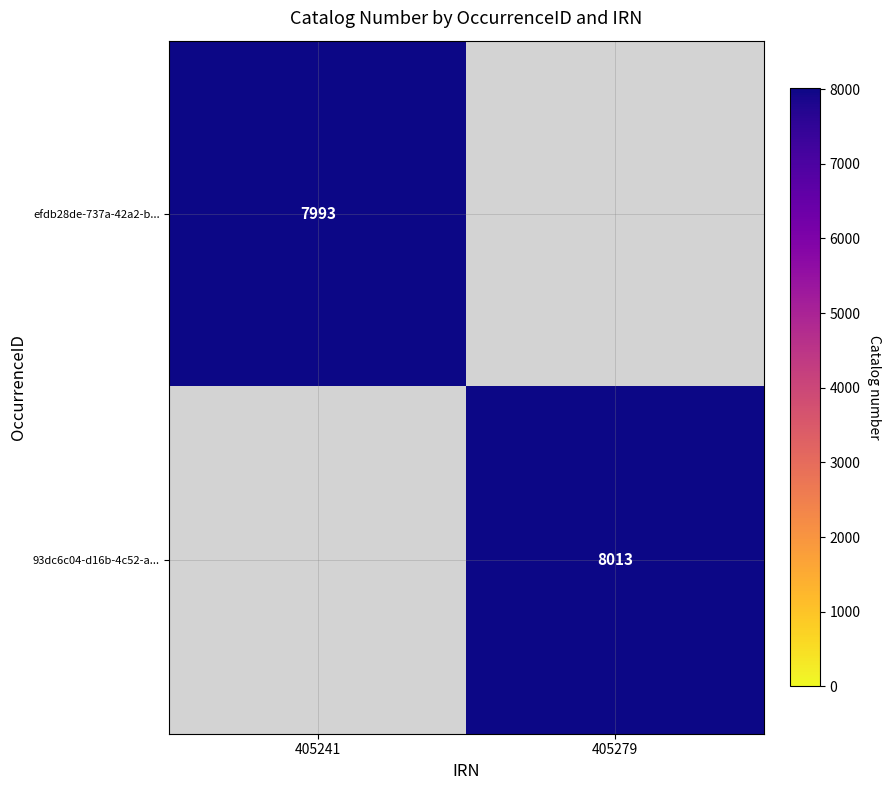

The value of efdb28de-737a-42a2-b... at 405241 is 12480. True or false?

False